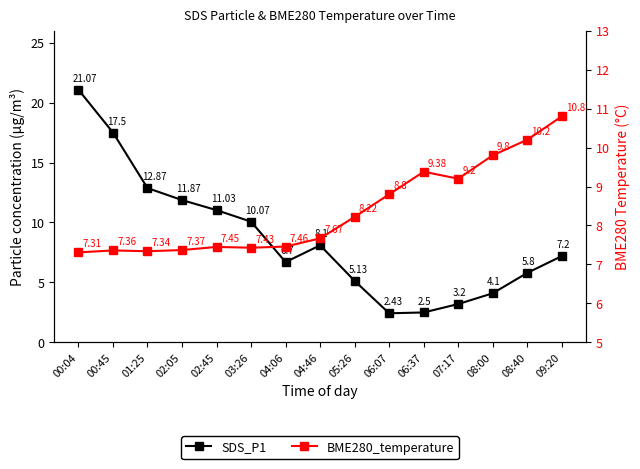

The BME280_temperature series shows 12.9 at 07:17. True or false?

False